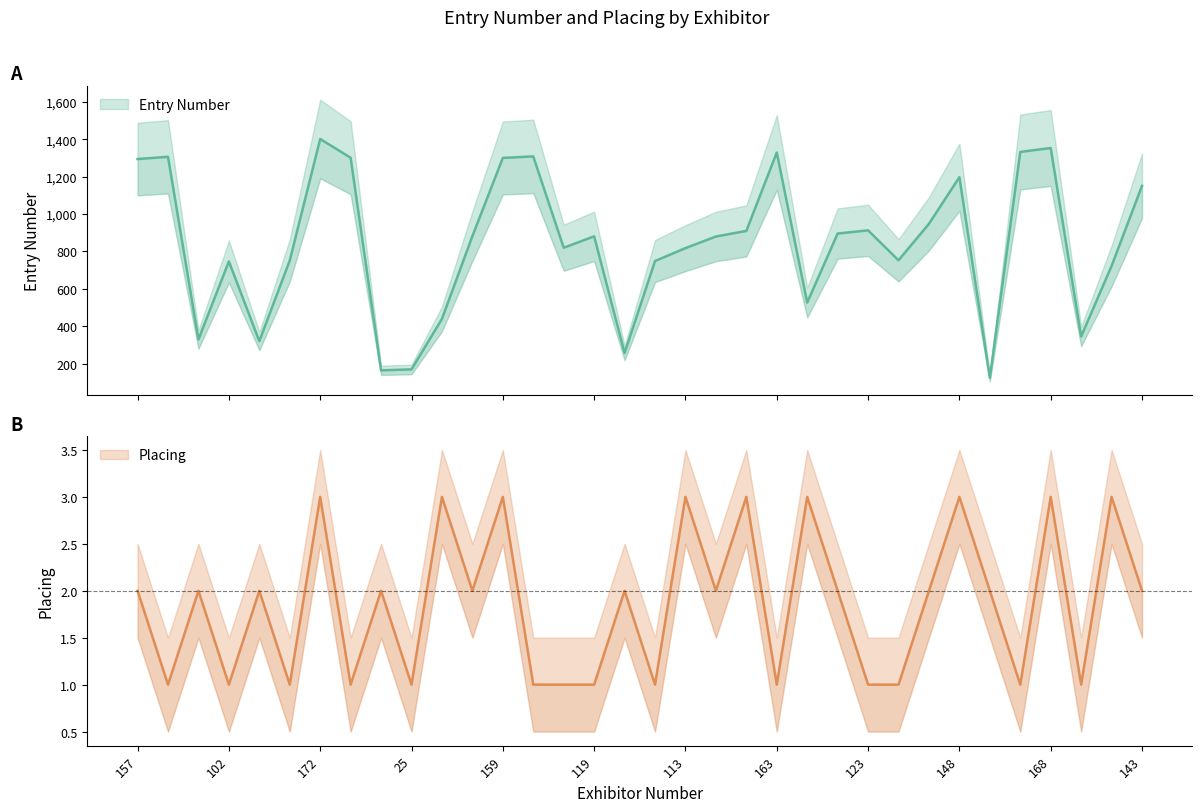

What is the lowest value of the Placing series?

1